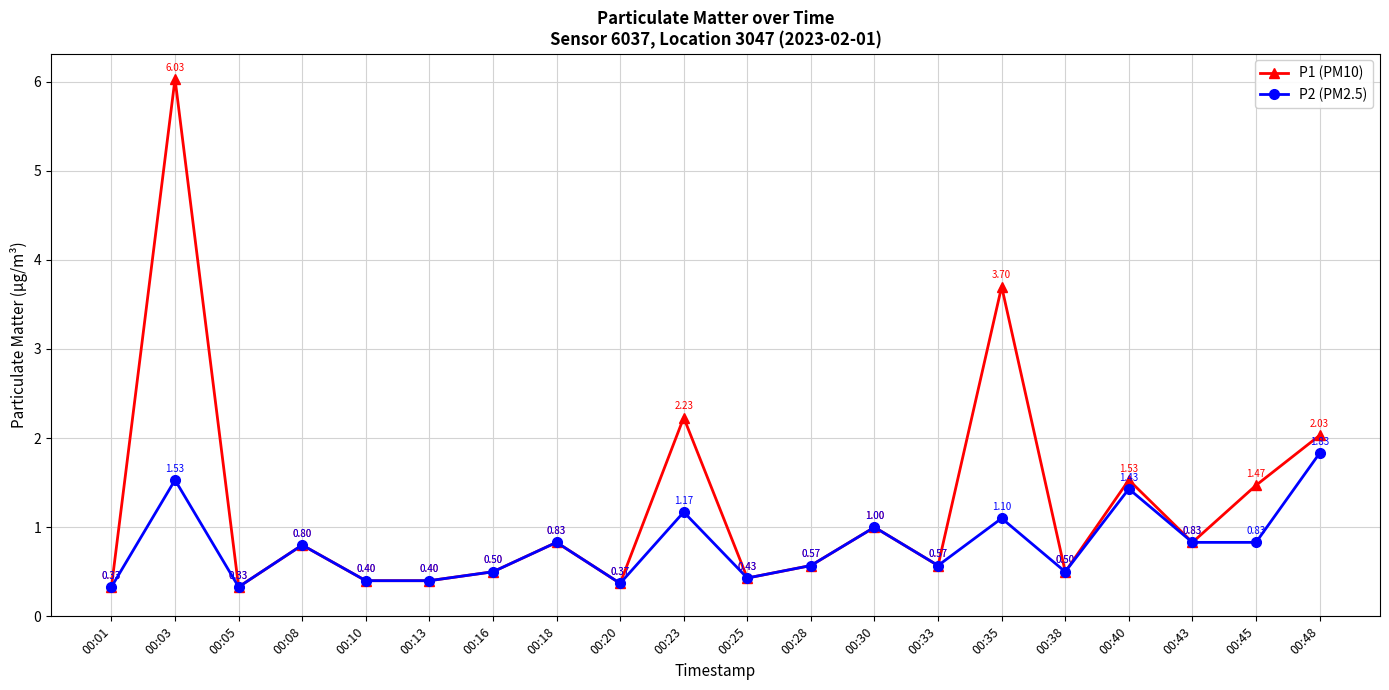

What is the difference between the P2 (PM2.5) values at 00:45 and 00:48?

1.0